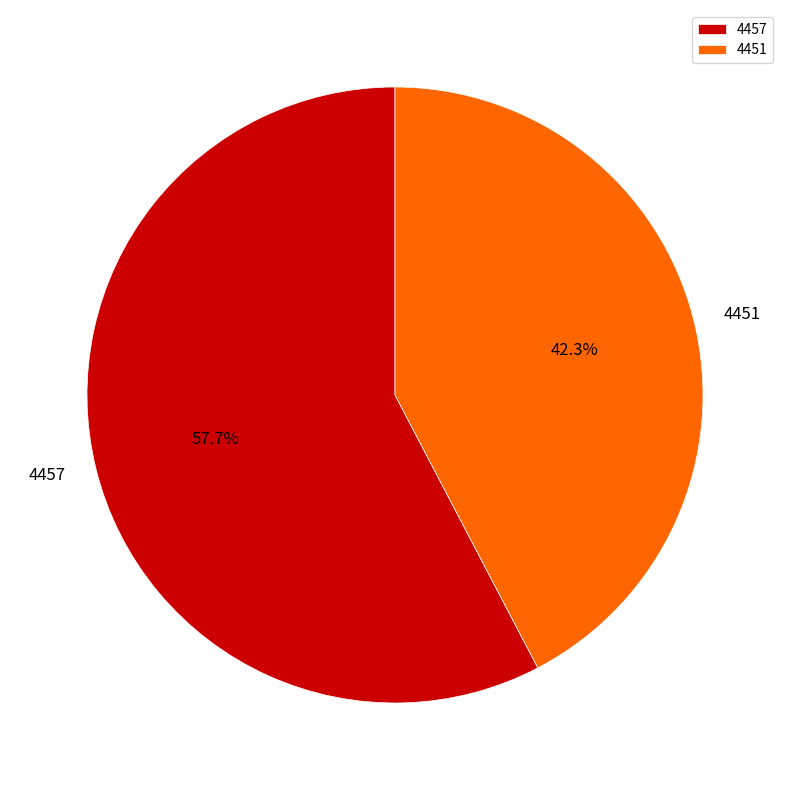

Which has a higher value, 4451 or 4457?

4457